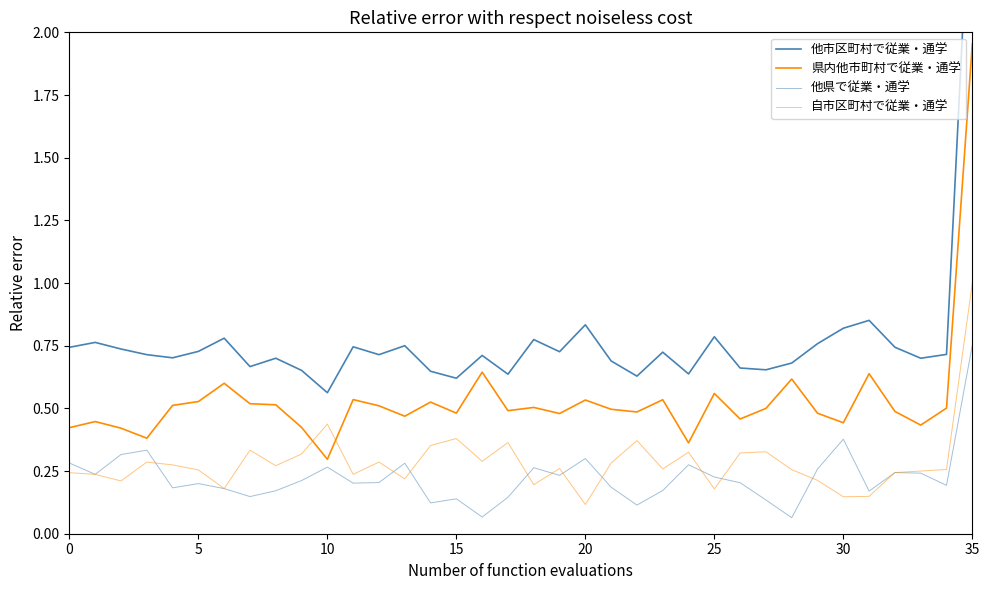

Is it true that 他県で従業・通学 equals 0.2 at 9?

True